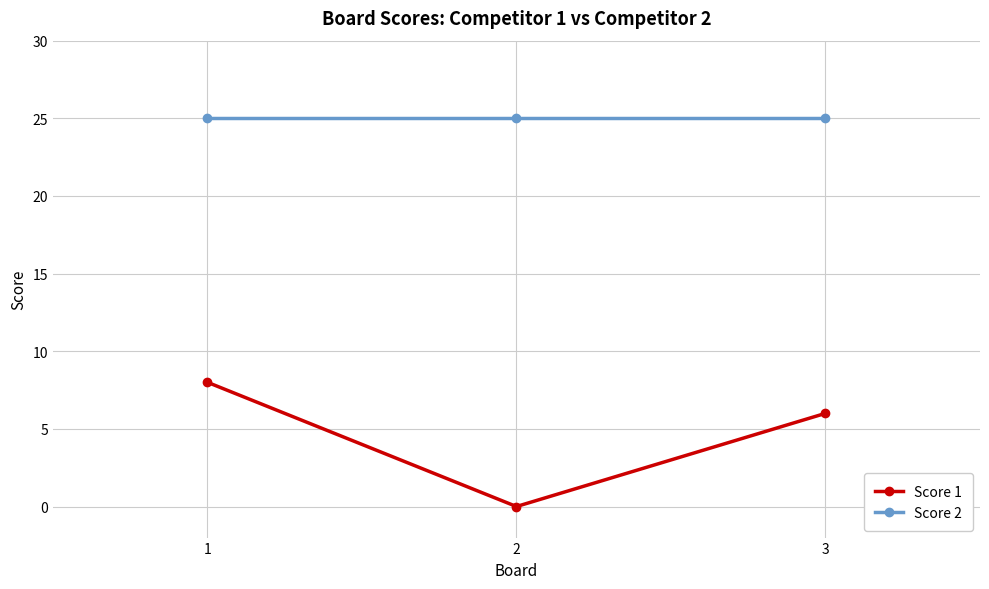

What is the maximum value shown in the chart?

25